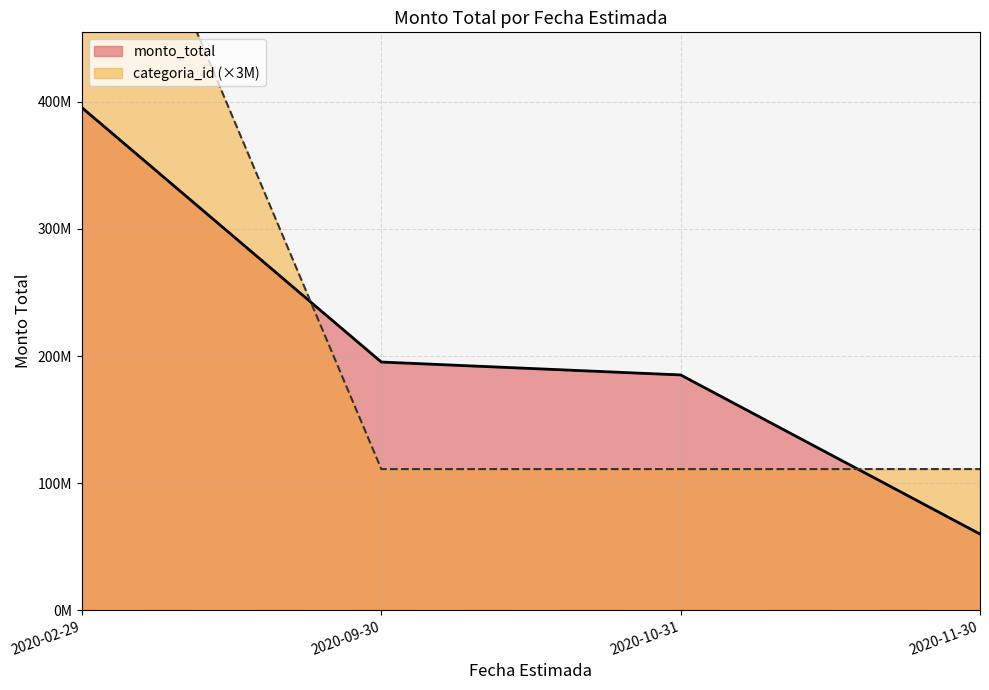

What is the sum of the monto_total_line values at 2020-10-31 and 2020-11-30?

244961180